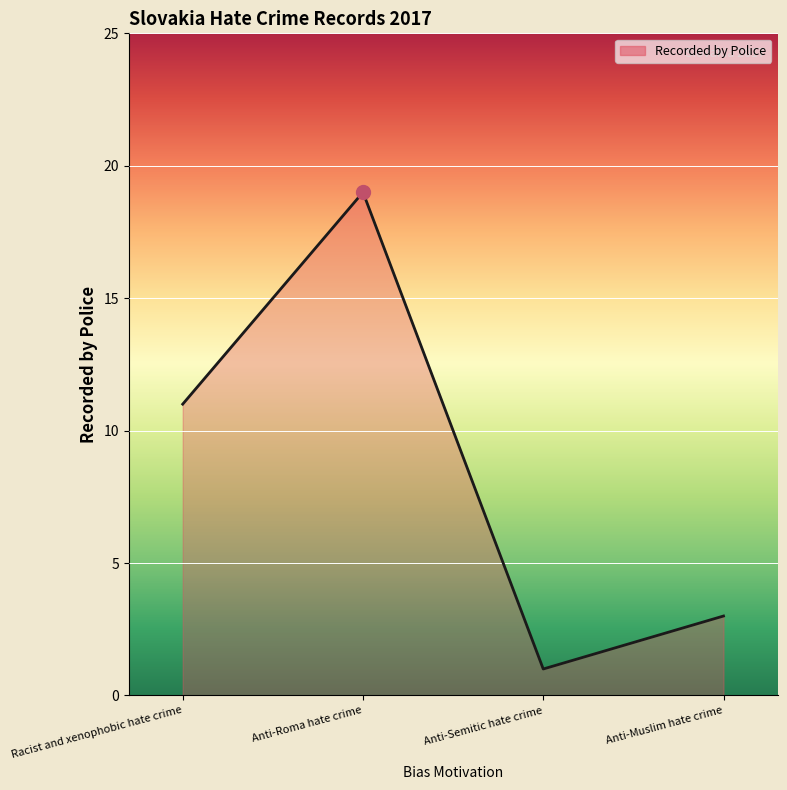

What is the minimum value shown in the chart?

1